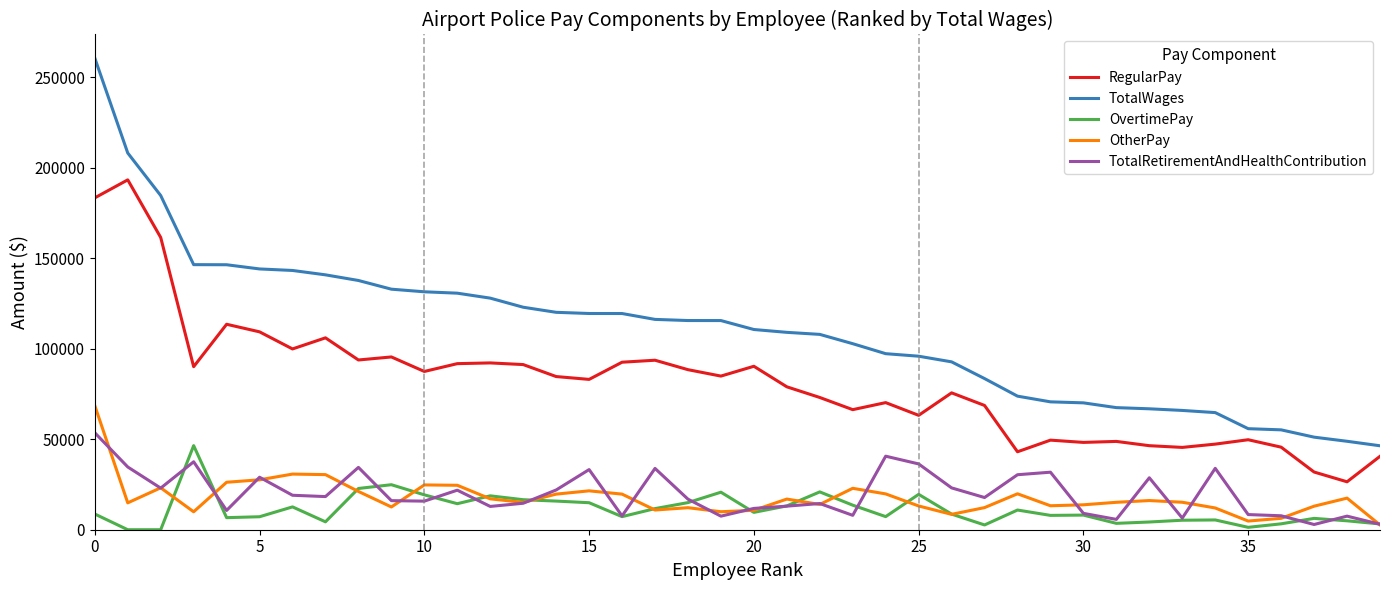

Which series has the widest spread of values?

TotalWages